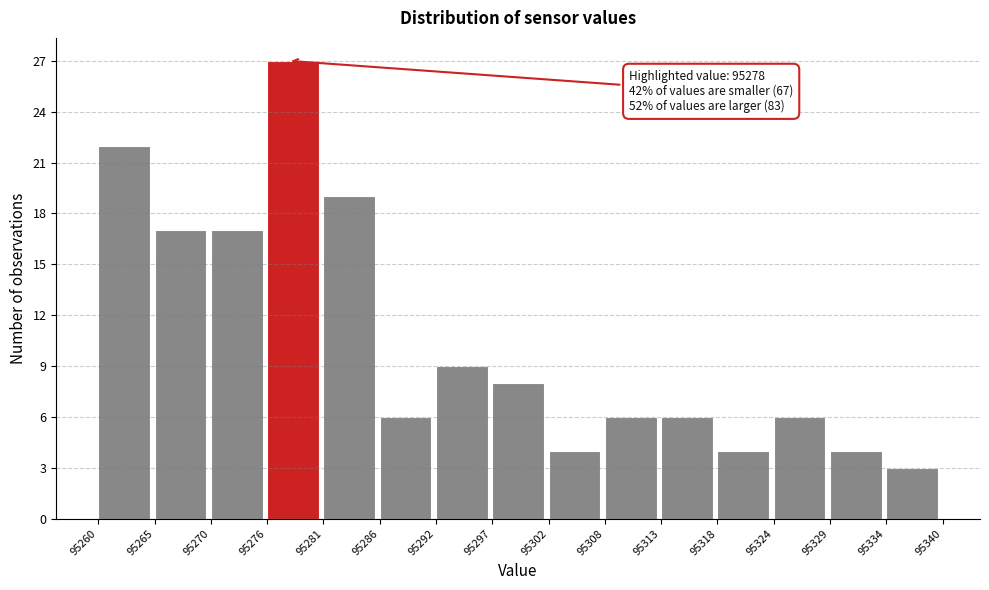

Which range on the x-axis has the tallest bar?

95276 to 95281